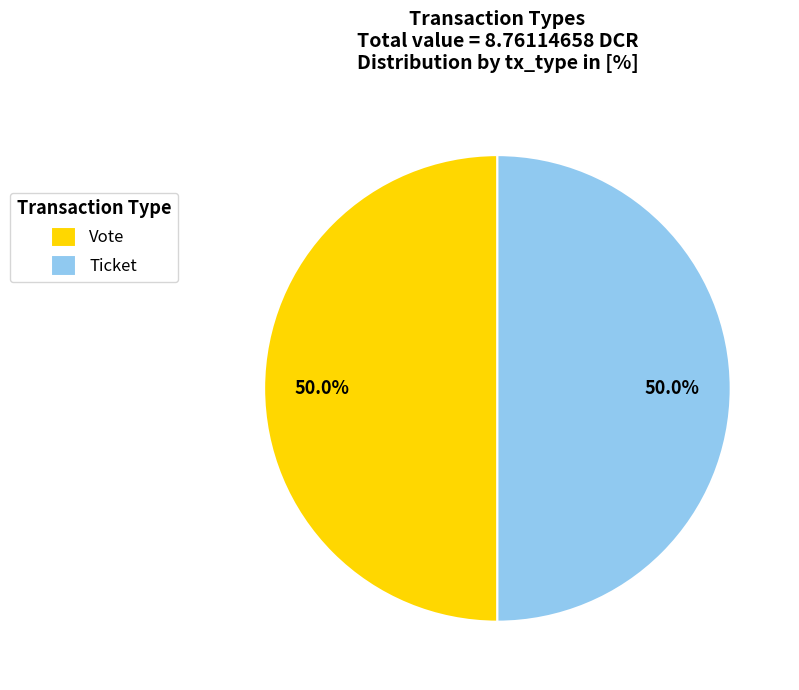

Combined, what portion of the pie is Ticket and Vote?

100.0%